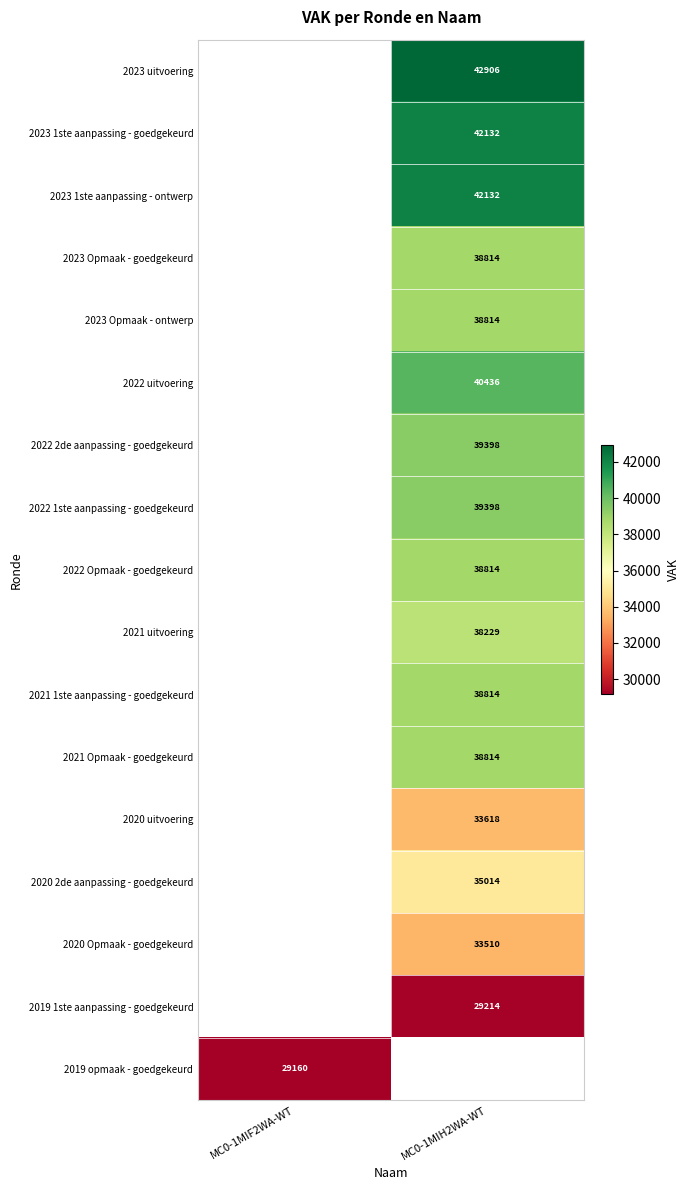

The value of 2022 uitvoering at MC0-1MIH2WA-WT is 18279. True or false?

False